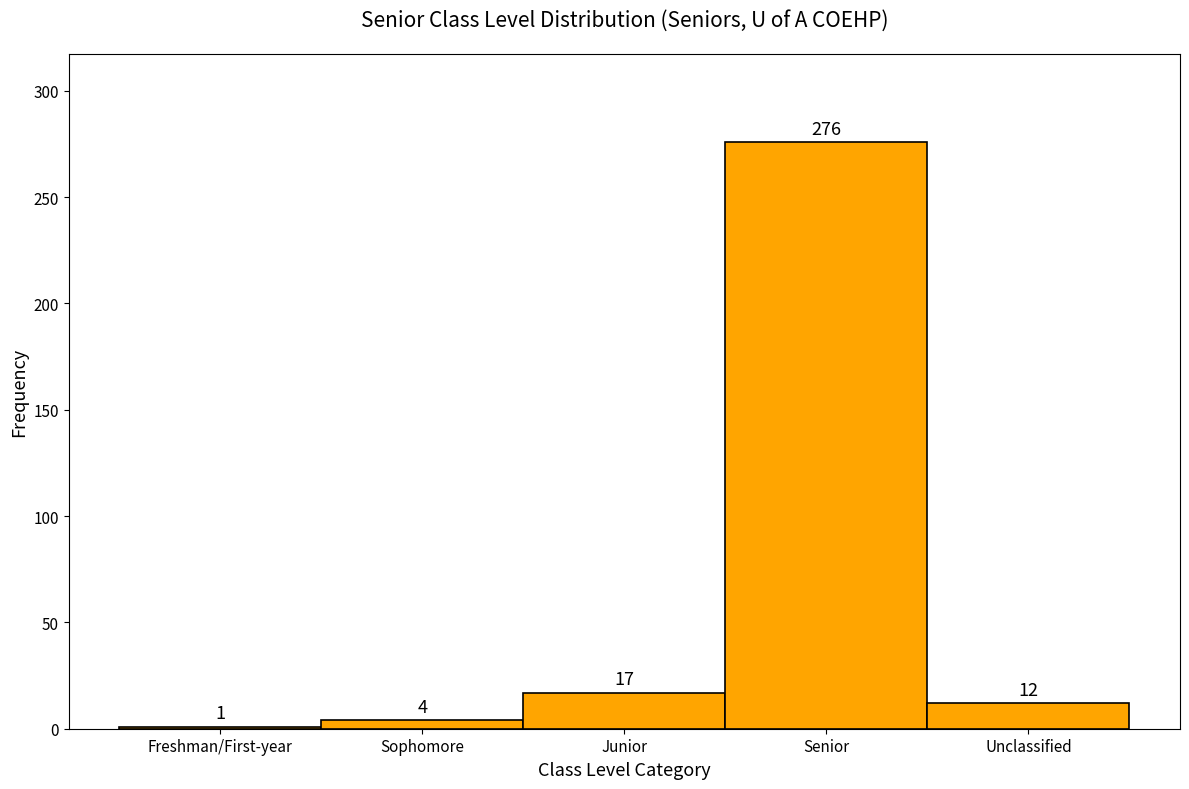

Reading left to right, list all the values displayed in this chart.

Freshman/First-year=1	Sophomore=4	Junior=17	Senior=276	Unclassified=12